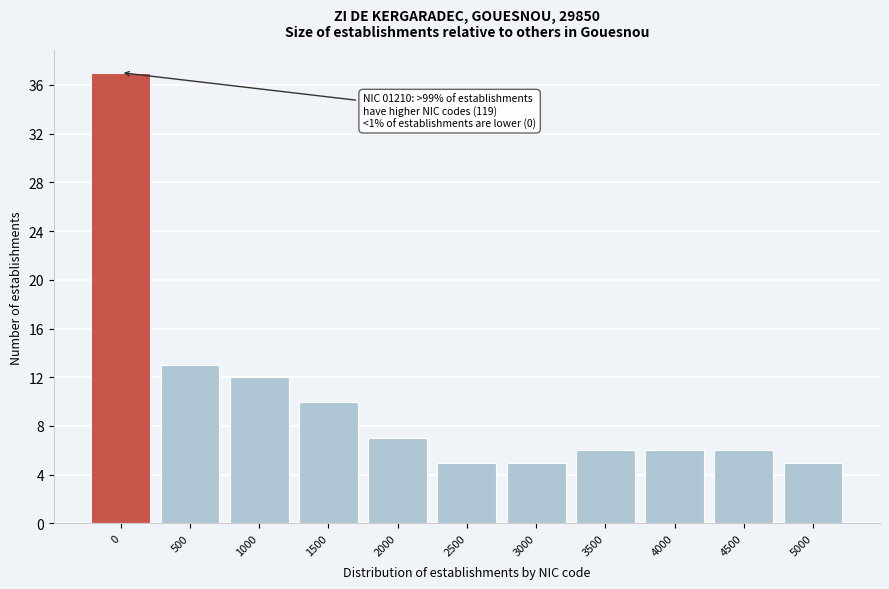

Reading left to right, what are all the values shown in this chart?

37	13	12	10	7	5	5	6	6	6	5